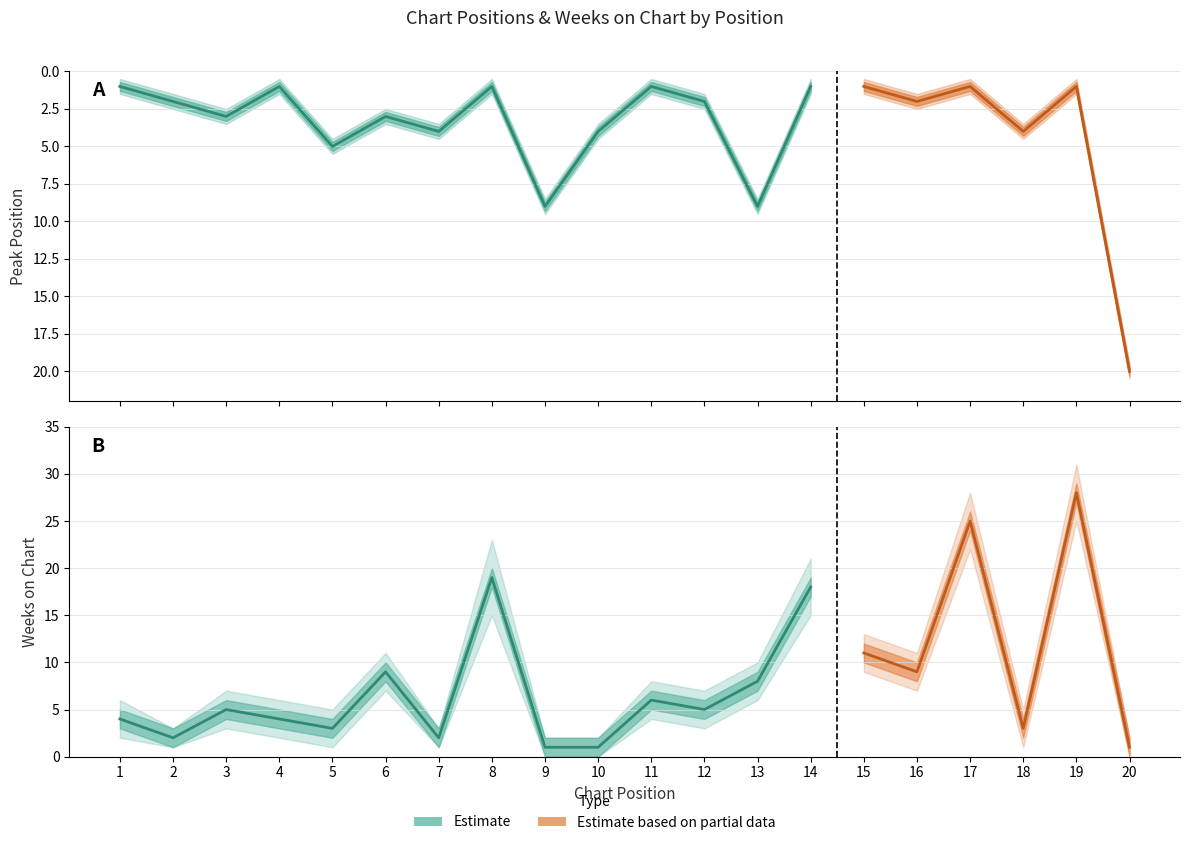

Rank the series by their maximum value, from lowest to highest.

Peak Position, Weeks on Chart